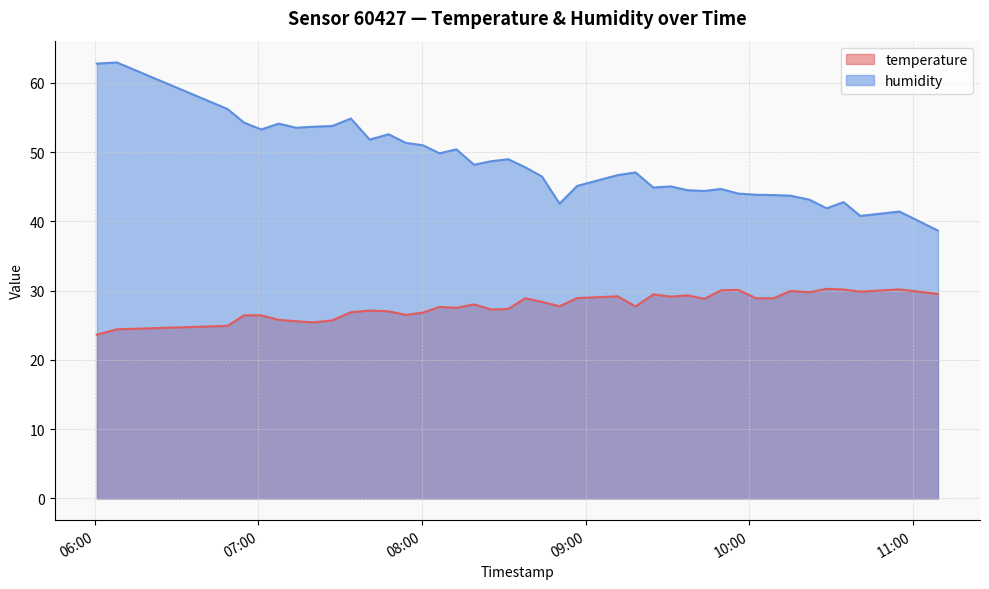

List the series in order of their peak value, lowest first.

temperature, humidity